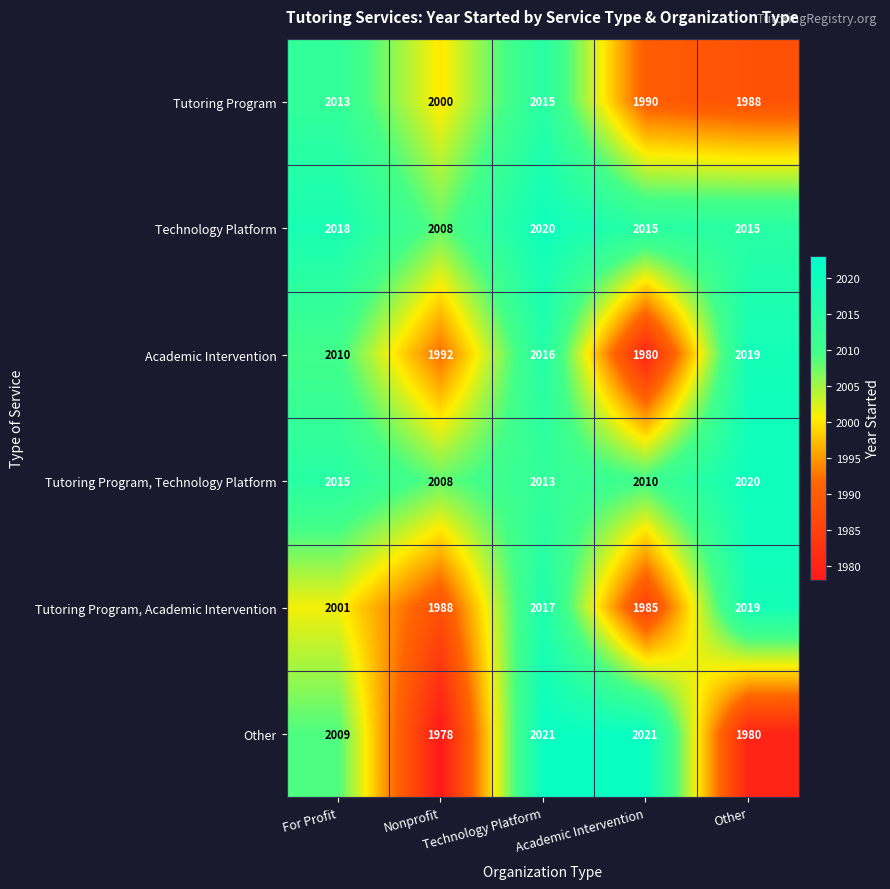

How many series are shown in this chart?

6